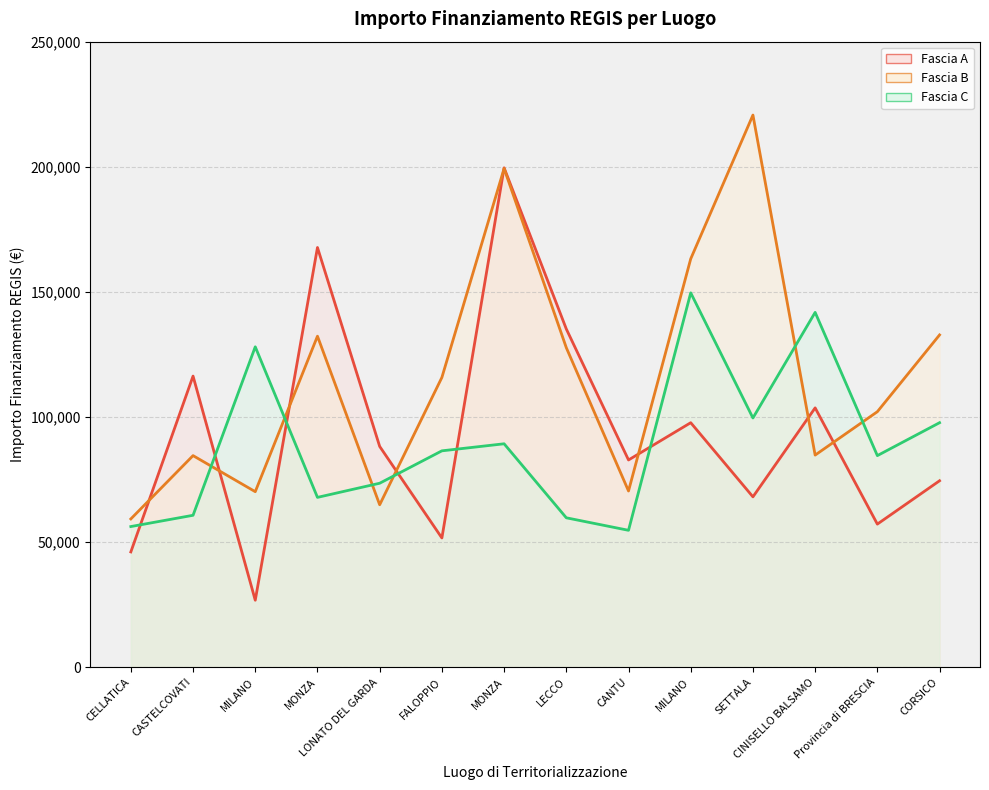

Between MONZA and SETTALA, which is larger?

MONZA